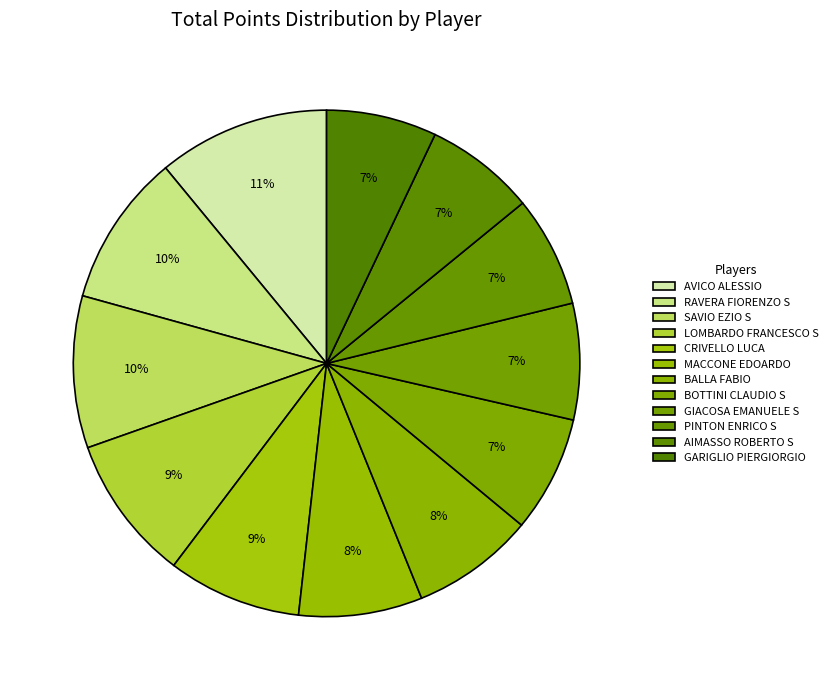

Which category has the smallest portion of the pie?

GARIGLIO PIERGIORGIO